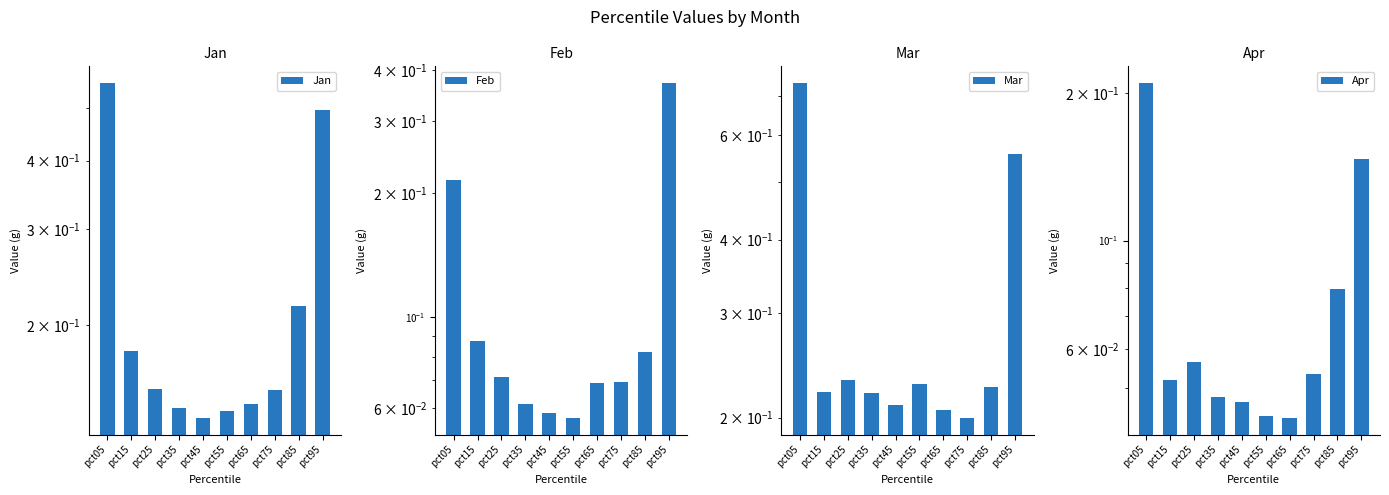

Which has a higher value, pct75 or pct05?

pct05